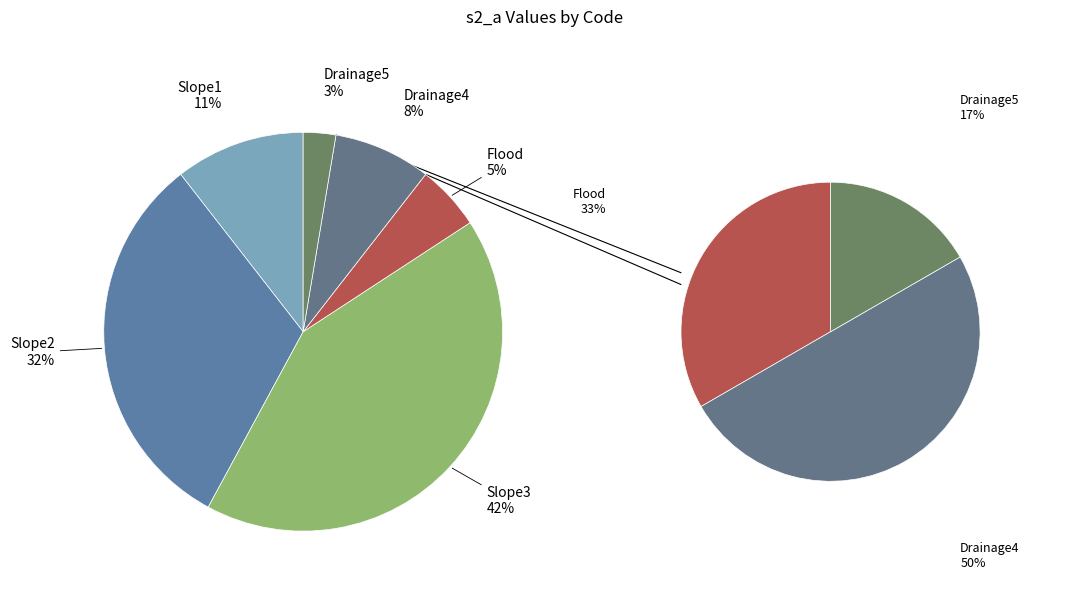

To the nearest percent, what is the difference between the Slope1 and Drainage4 slice percentages?

3%